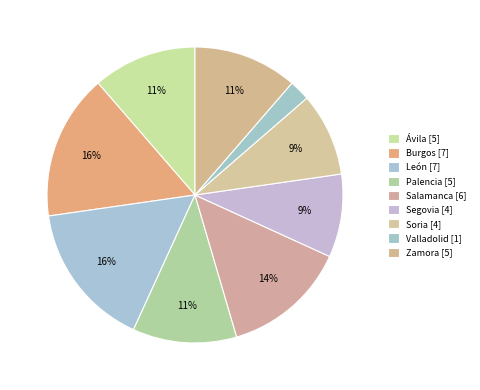

Count the number of slices in the pie.

9